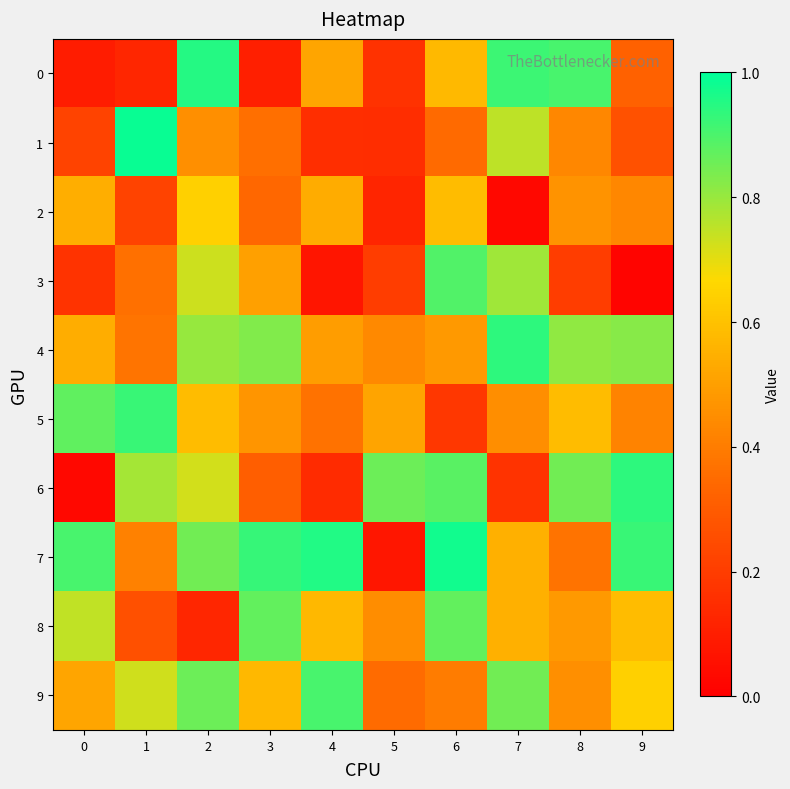

Reading right to left, list all the values displayed in this chart.

0: 9=0.3	8=0.9	7=0.9	6=0.6	5=0.2	4=0.5	3=0.1	2=1.0	1=0.1	0=0.1
1: 9=0.3	8=0.4	7=0.8	6=0.3	5=0.2	4=0.2	3=0.4	2=0.5	1=1.0	0=0.2
2: 9=0.4	8=0.5	7=0.0	6=0.6	5=0.1	4=0.5	3=0.3	2=0.6	1=0.2	0=0.5
3: 9=0.0	8=0.2	7=0.8	6=0.9	5=0.2	4=0.1	3=0.5	2=0.7	1=0.4	0=0.2
4: 9=0.8	8=0.8	7=0.9	6=0.5	5=0.4	4=0.5	3=0.8	2=0.8	1=0.4	0=0.5
5: 9=0.4	8=0.6	7=0.5	6=0.2	5=0.5	4=0.4	3=0.5	2=0.6	1=0.9	0=0.9
6: 9=0.9	8=0.8	7=0.2	6=0.9	5=0.9	4=0.1	3=0.3	2=0.7	1=0.8	0=0.0
7: 9=0.9	8=0.4	7=0.5	6=1.0	5=0.1	4=1.0	3=0.9	2=0.9	1=0.4	0=0.9
8: 9=0.6	8=0.5	7=0.5	6=0.9	5=0.4	4=0.6	3=0.9	2=0.1	1=0.3	0=0.7
9: 9=0.6	8=0.5	7=0.8	6=0.4	5=0.4	4=0.9	3=0.6	2=0.9	1=0.7	0=0.5